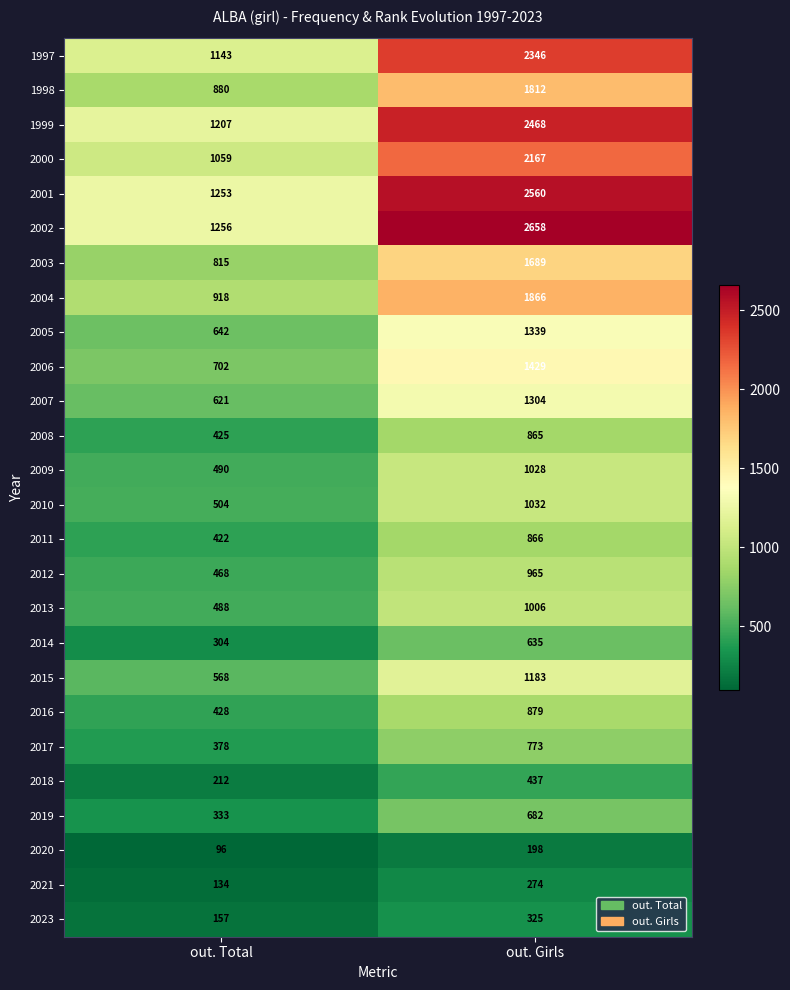

What is the spread (max minus min) of values at out. Girls?

2460